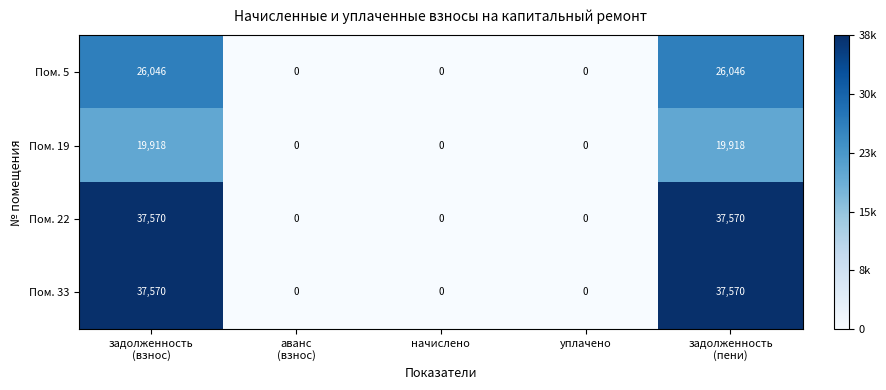

What is the sum of all Пом. 5 values?

52092